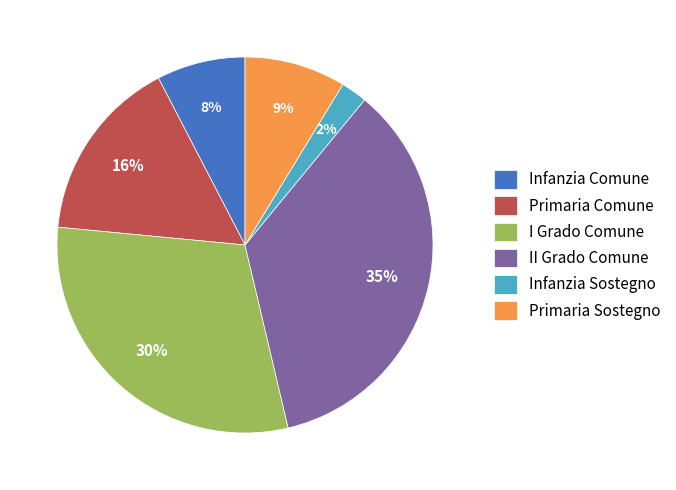

Rank the categories by value from lowest to highest.

Infanzia Sostegno, Infanzia Comune, Primaria Sostegno, Primaria Comune, I Grado Comune, II Grado Comune